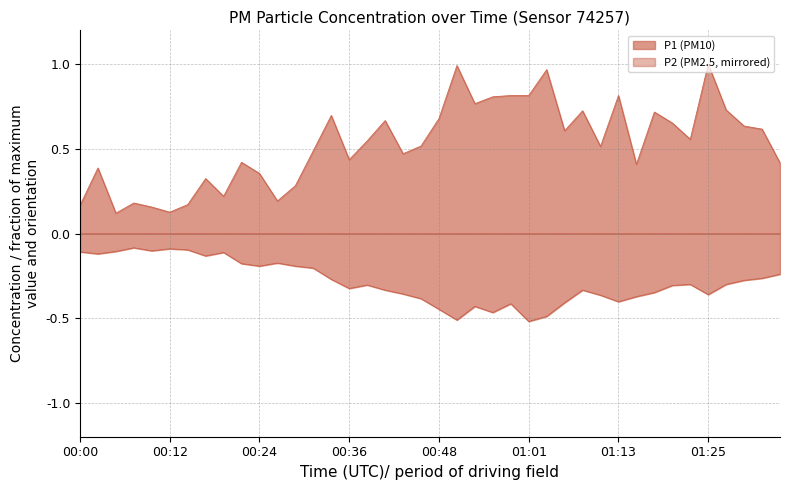

True or false: P1 has a value of 0.4 at 00:36.

True